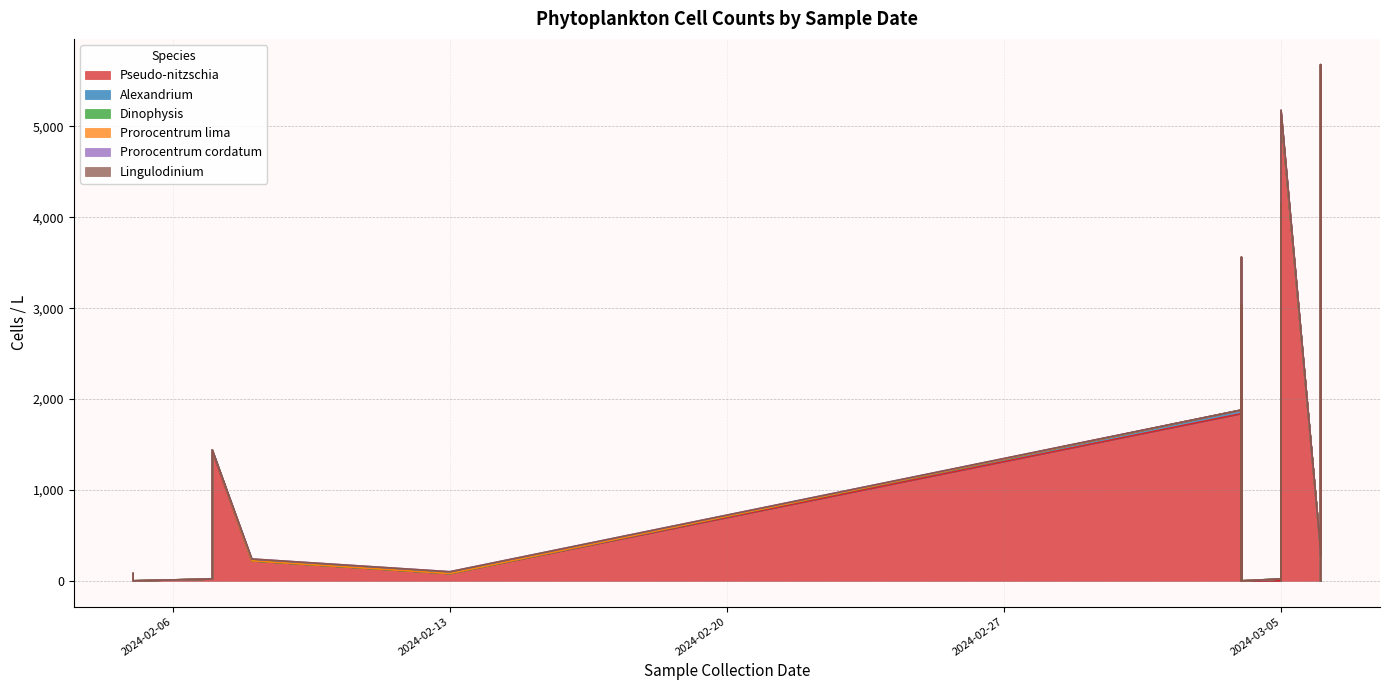

Which series has the largest range (max minus min)?

Pseudo-nitzschia